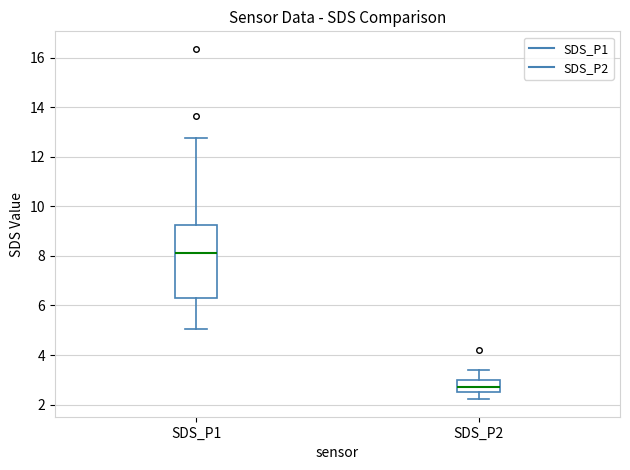

Which box's median line is the lowest?

SDS_P2